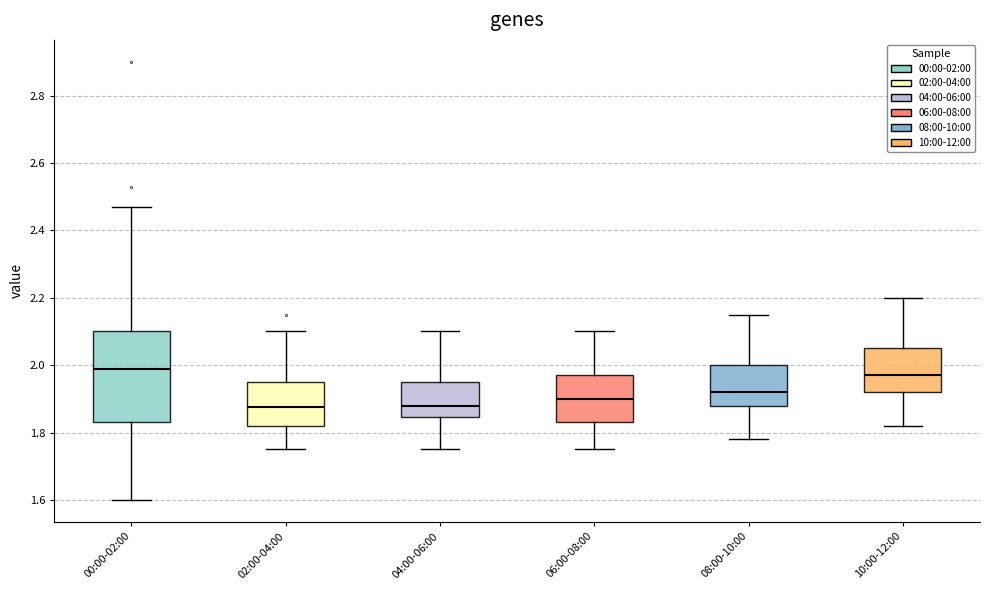

Reading left to right, read every box against the y-axis: the position of its median line, the range the box covers, and the ends of its whiskers. The values are not printed on the chart, so give them approximately, as read against the axis.

00:00-02:00: median 2.00, box 1.84 to 2.10, whiskers 1.60 to 2.48
02:00-04:00: median 1.88, box 1.82 to 1.96, whiskers 1.76 to 2.10
04:00-06:00: median 1.88, box 1.84 to 1.96, whiskers 1.76 to 2.10
06:00-08:00: median 1.90, box 1.84 to 1.98, whiskers 1.76 to 2.10
08:00-10:00: median 1.92, box 1.88 to 2.00, whiskers 1.78 to 2.16
10:00-12:00: median 1.98, box 1.92 to 2.06, whiskers 1.82 to 2.20